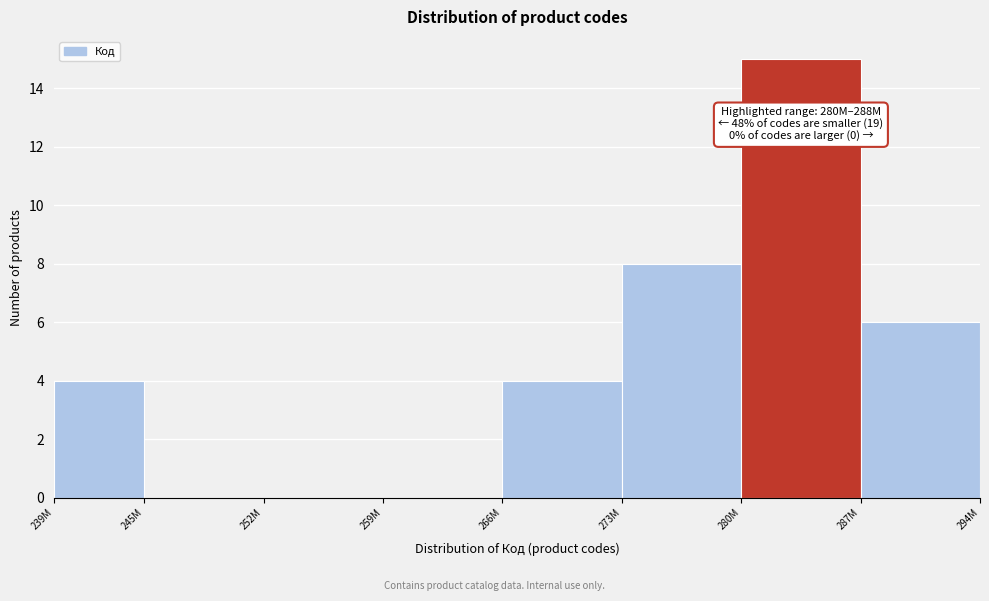

Reading left to right, extract all data points from this chart.

239M=4	245M=0	252M=0	259M=0	266M=4	273M=8	280M=15	287M=6